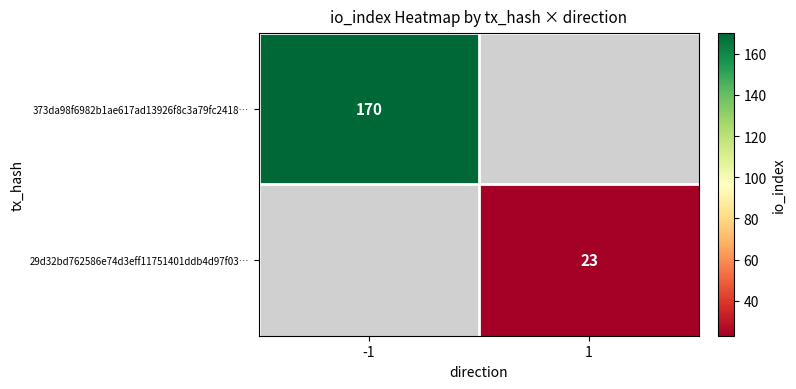

Is the value of 29d32bd762586e74d3eff11751401ddb4d97f03… at 1 greater than the value of 373da98f6982b1ae617ad13926f8c3a79fc2418… at -1?

No